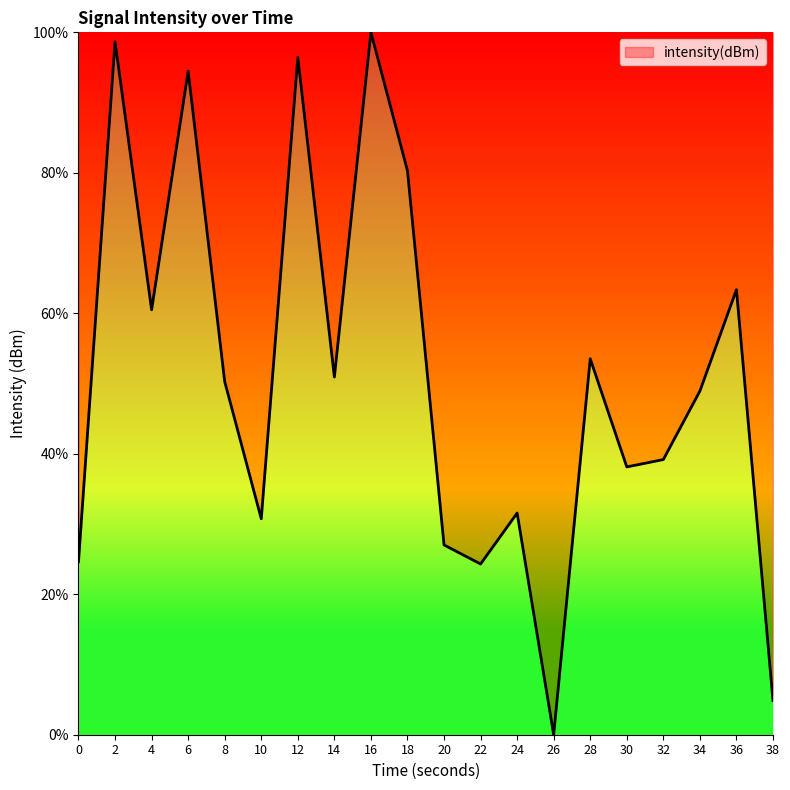

What is the difference between the values at 30 and 24?

6.6